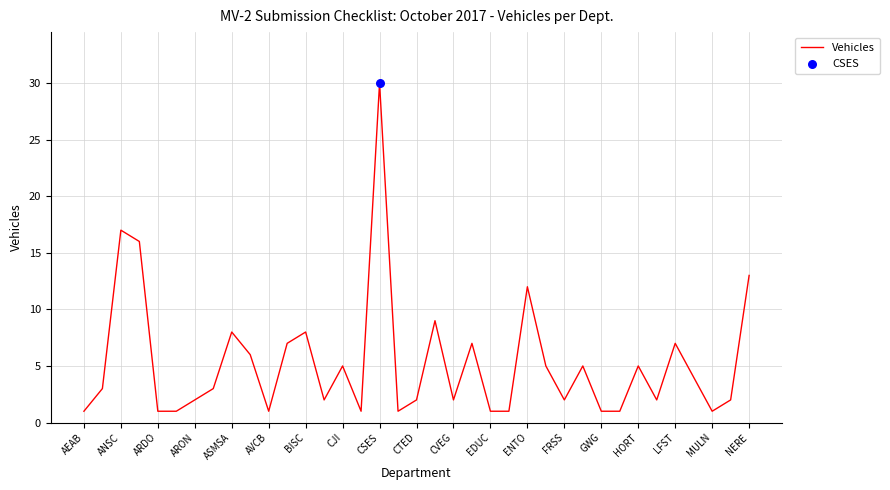

What is the difference between the maximum and minimum values?

29